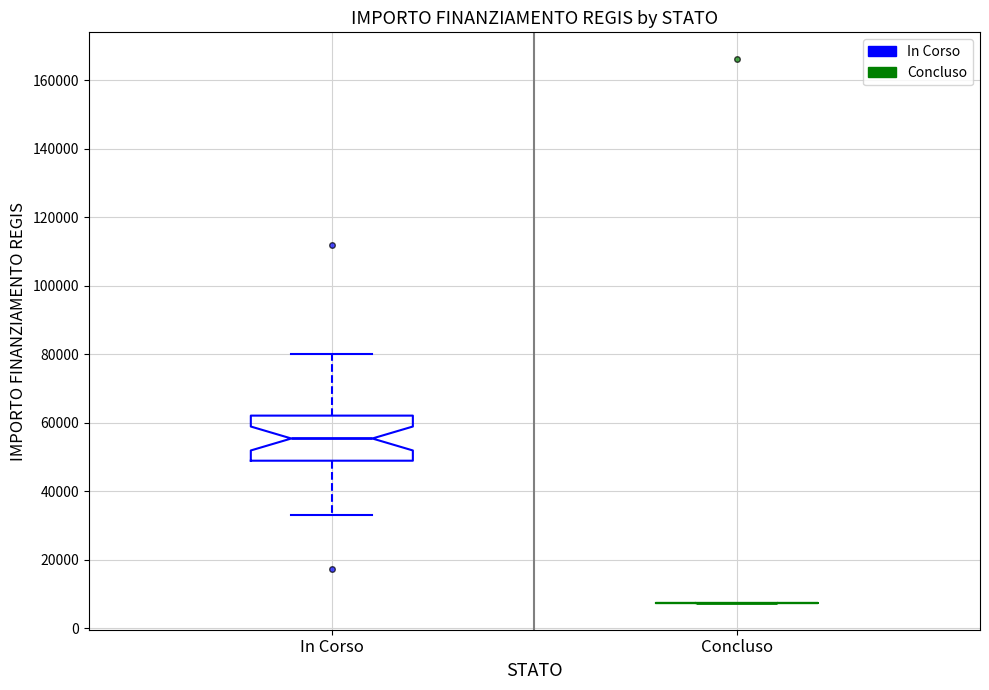

Reading left to right, read every box against the y-axis: the position of its median line, the range the box covers, and the ends of its whiskers. The values are not printed on the chart, so give them approximately, as read against the axis.

In Corso: median 56000, box 48000 to 62000, whiskers 32000 to 80000
Concluso: box collapsed to a line at 8000, whiskers 8000 to 8000